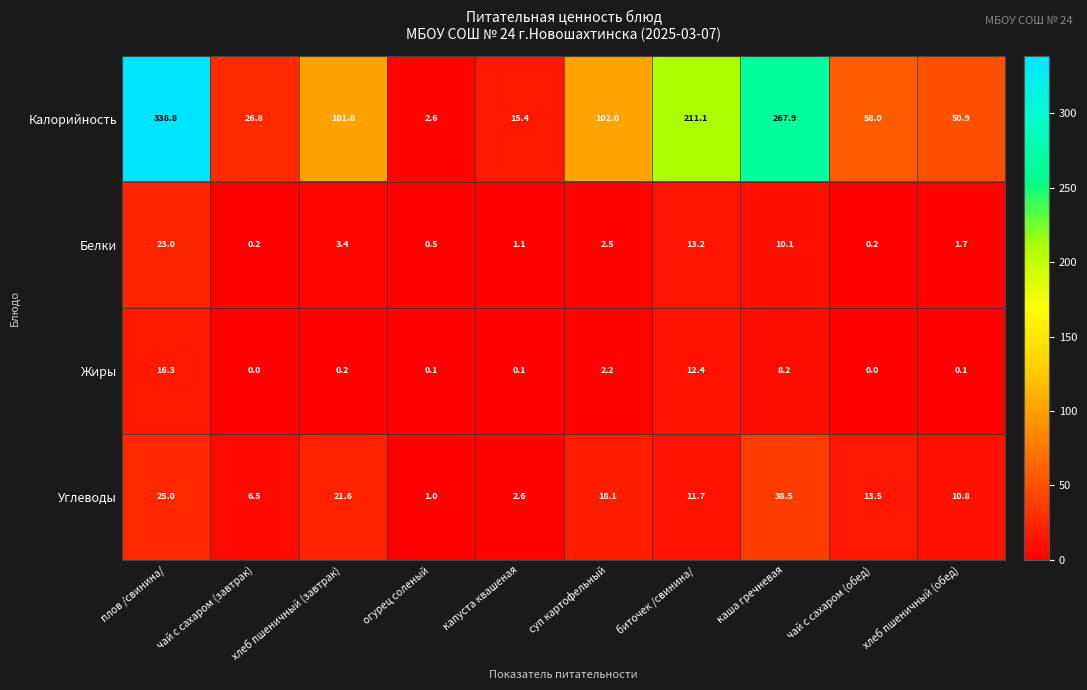

What is the difference between the highest and lowest values at капуста квашеная?

15.3